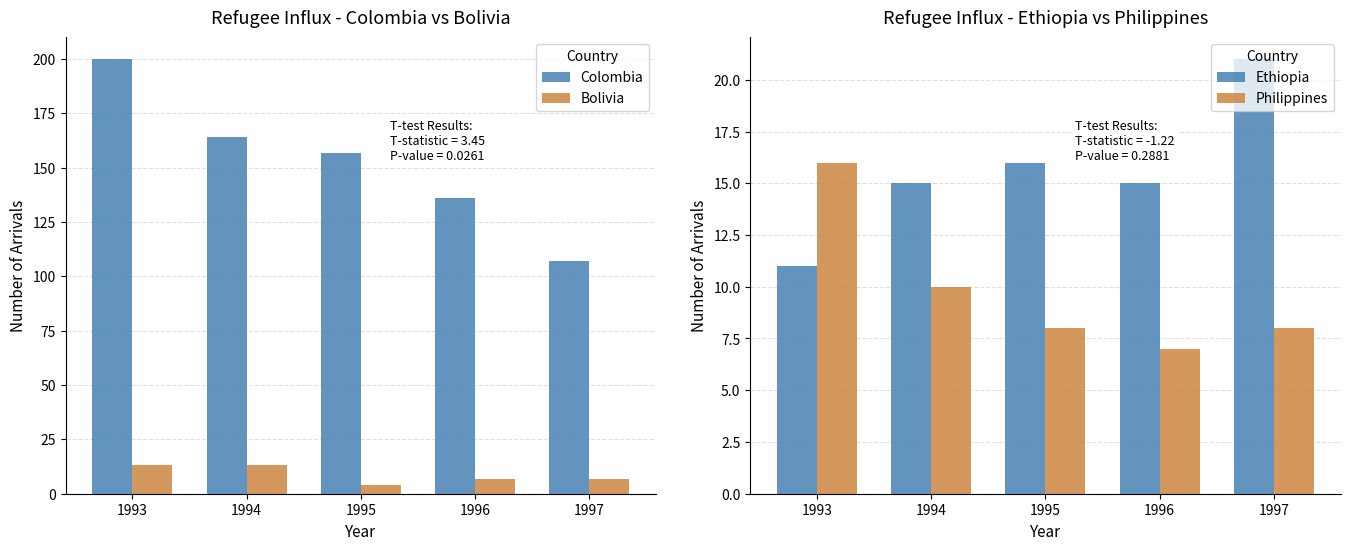

The value of Philippines at 1993 is 24. True or false?

False